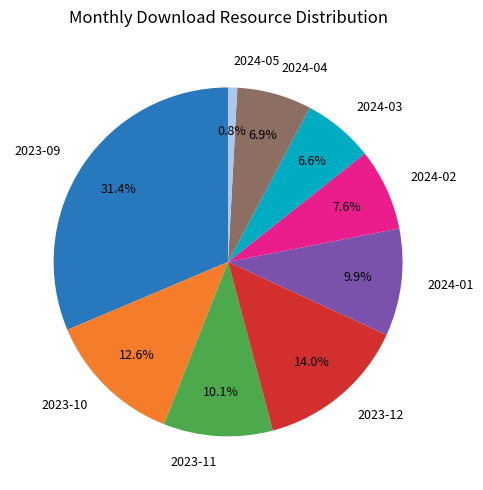

Is there a majority slice in this chart?

No